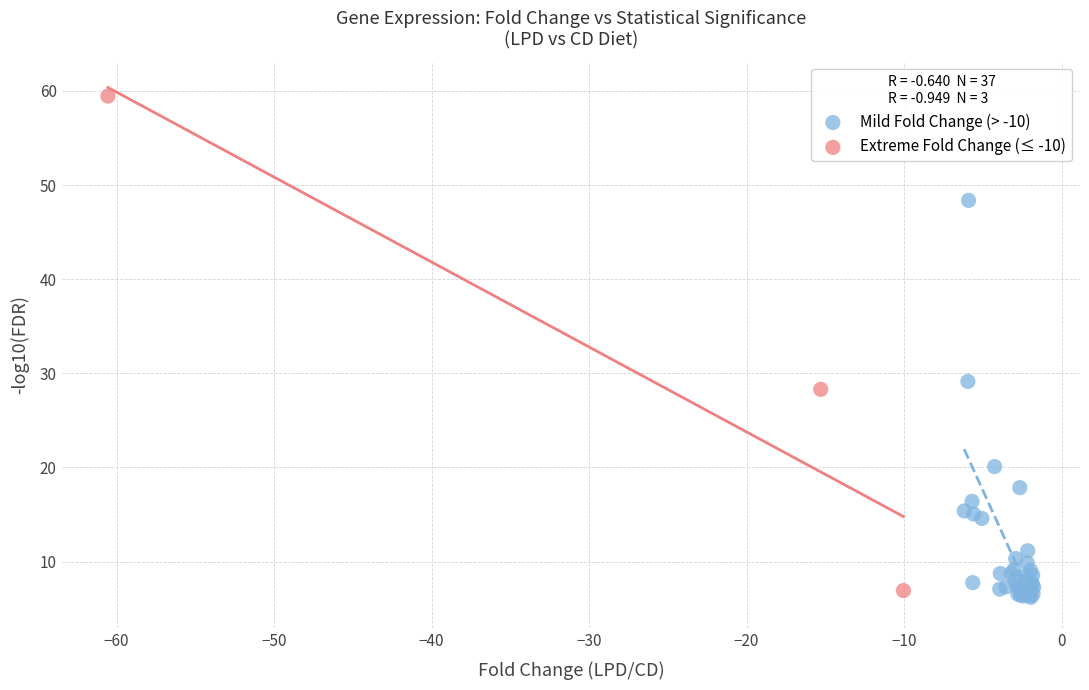

Which series has the widest spread of Y values?

Extreme Fold Change (≤ -10)